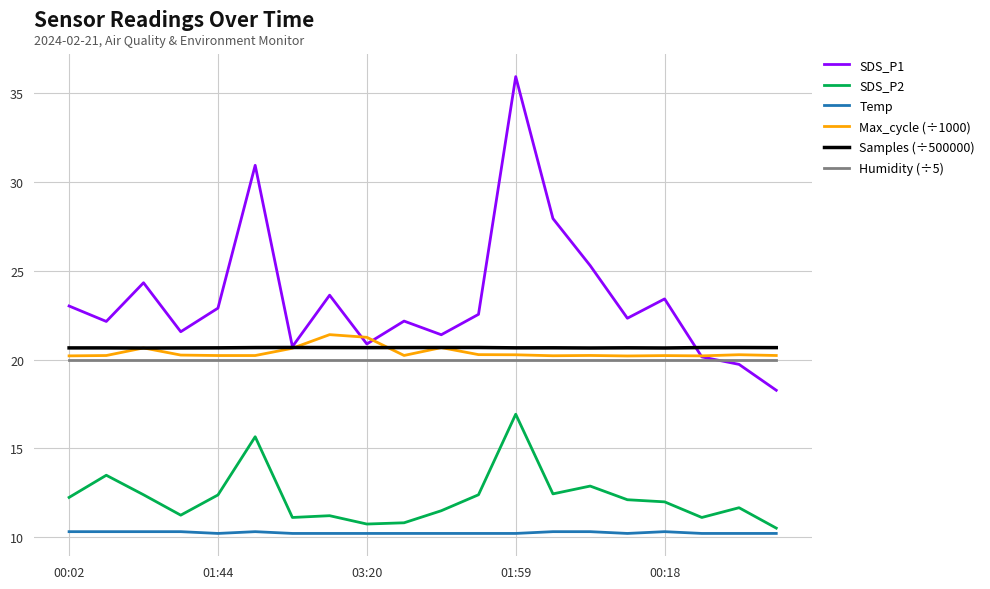

Which series has the largest range (max minus min)?

SDS_P1